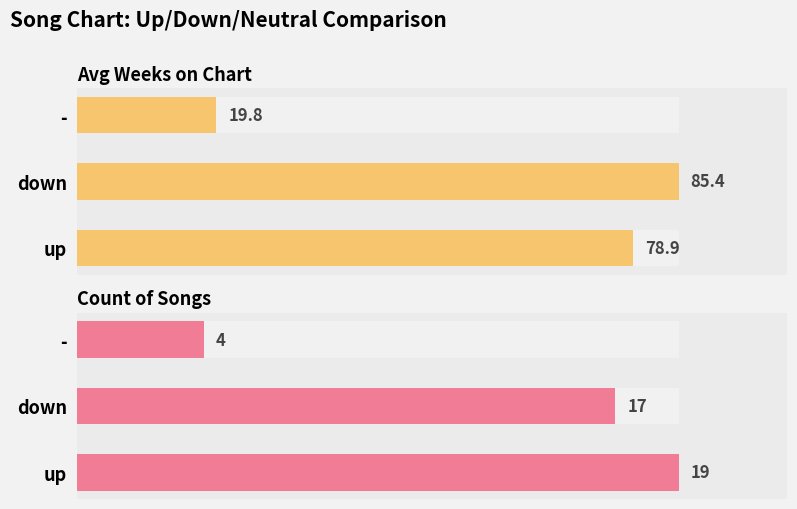

At up, list the series in order from smallest to largest.

Count of Songs, Avg Weeks on Chart